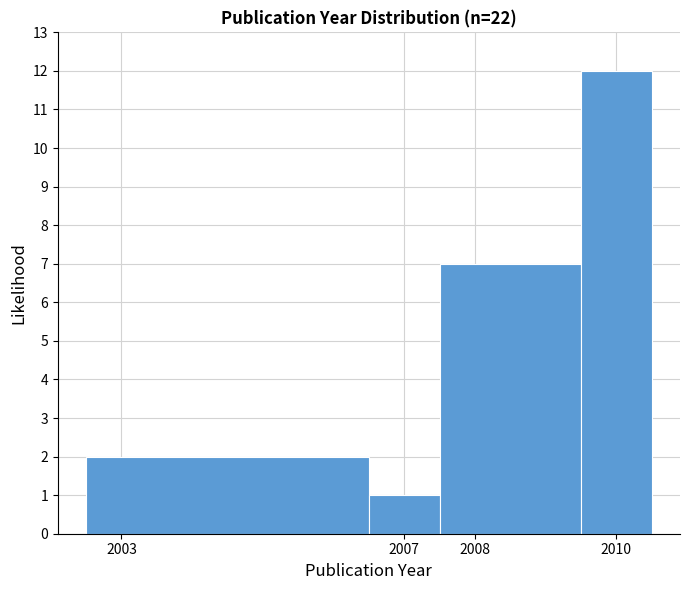

Reading left to right, transcribe this chart: for each bar, give the range it covers on the x-axis and its height. The values are not printed on the chart, so give them approximately, as read against the axis.

2002.5 to 2006.5: 2
2006.5 to 2007.5: 1
2007.5 to 2009.5: 7
2009.5 to 2010.5: 12